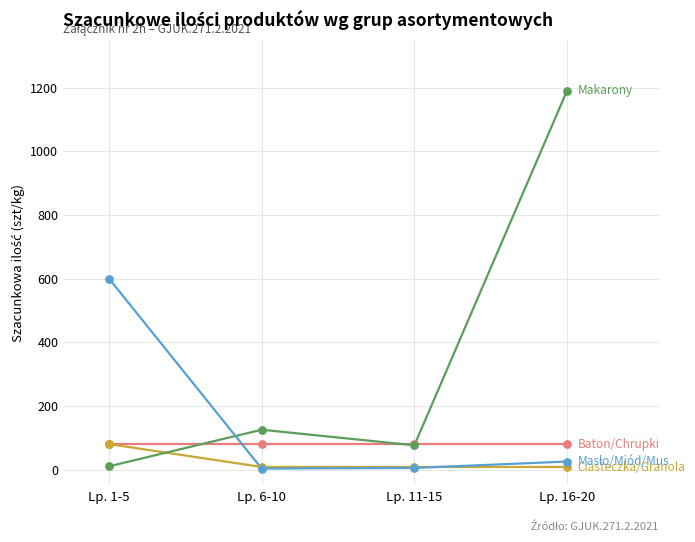

At which category is the sum across all series the highest?

Lp. 16-20